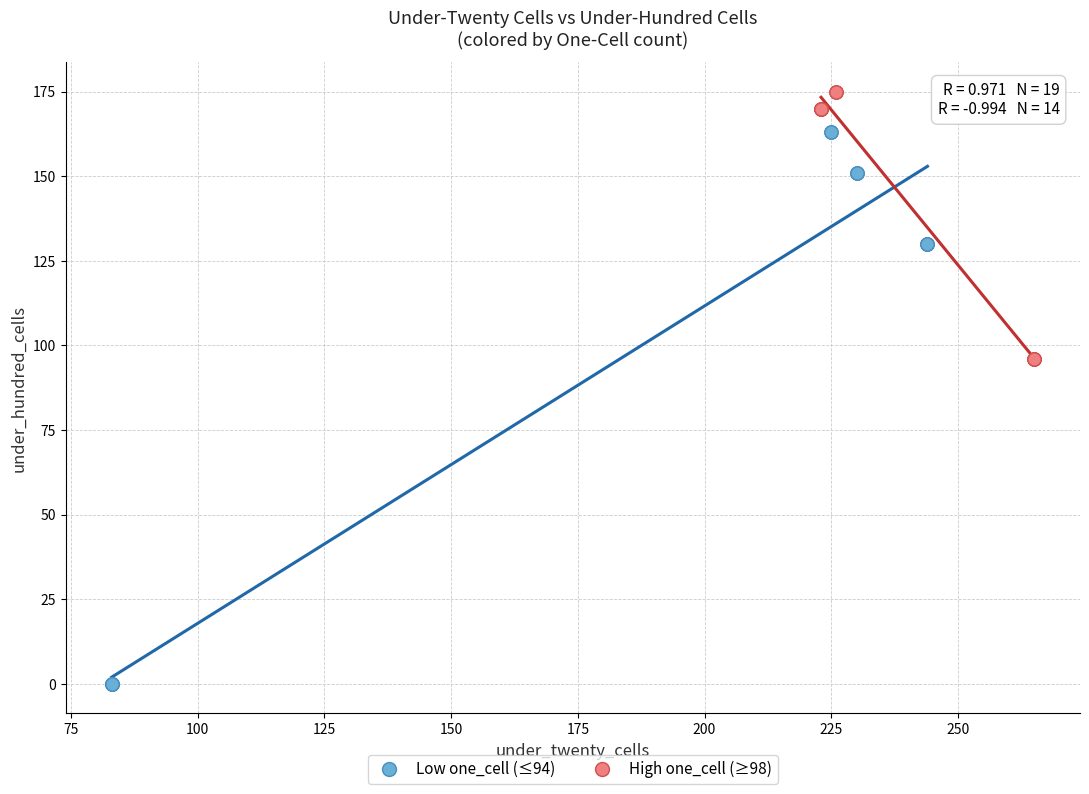

Which series has the widest spread of Y values?

Low one_cell (≤94)